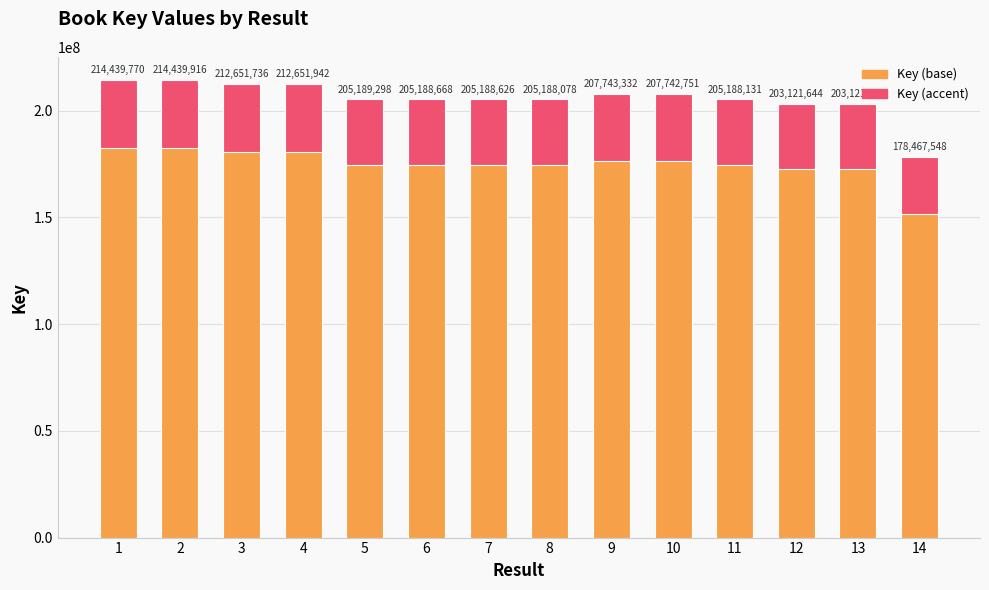

At which label does Key (accent) reach its peak?

2